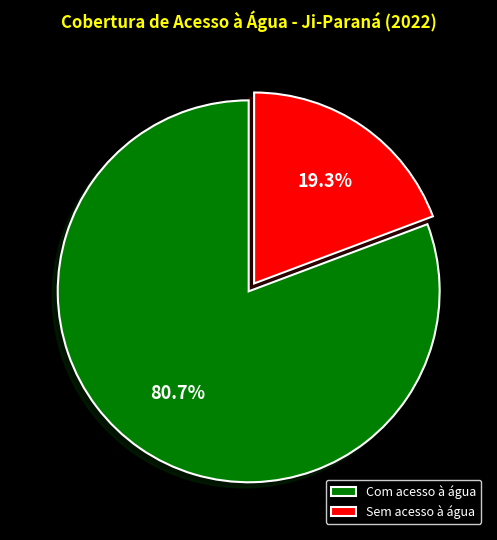

To the nearest percent, what is the combined percentage of Sem acesso à água and Com acesso à água?

100%